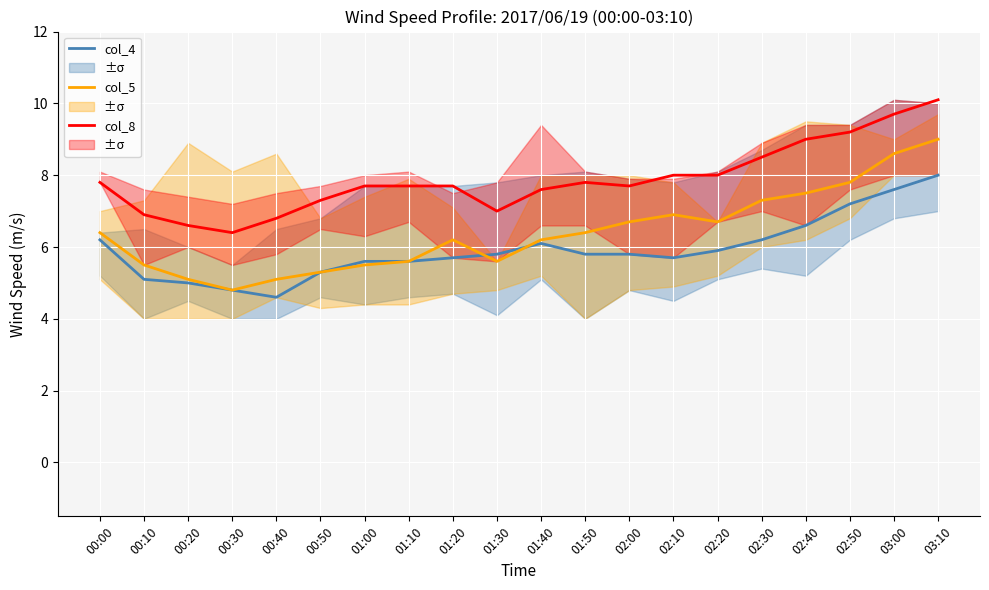

Where does the col_5 series first go above 6?

00:00